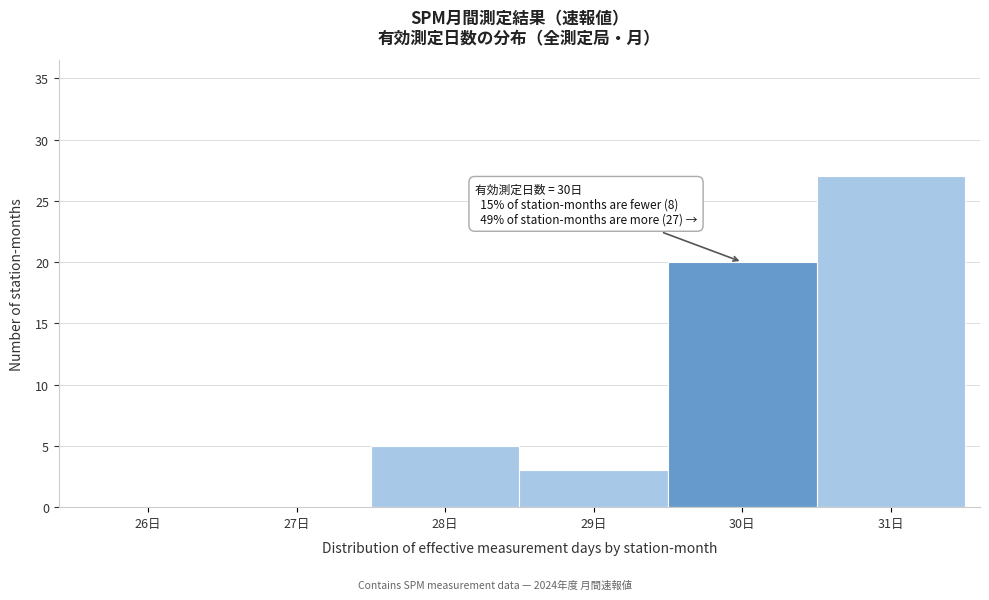

Reading left to right, extract all data points from this chart.

26日=0	27日=0	28日=5	29日=3	30日=20	31日=27